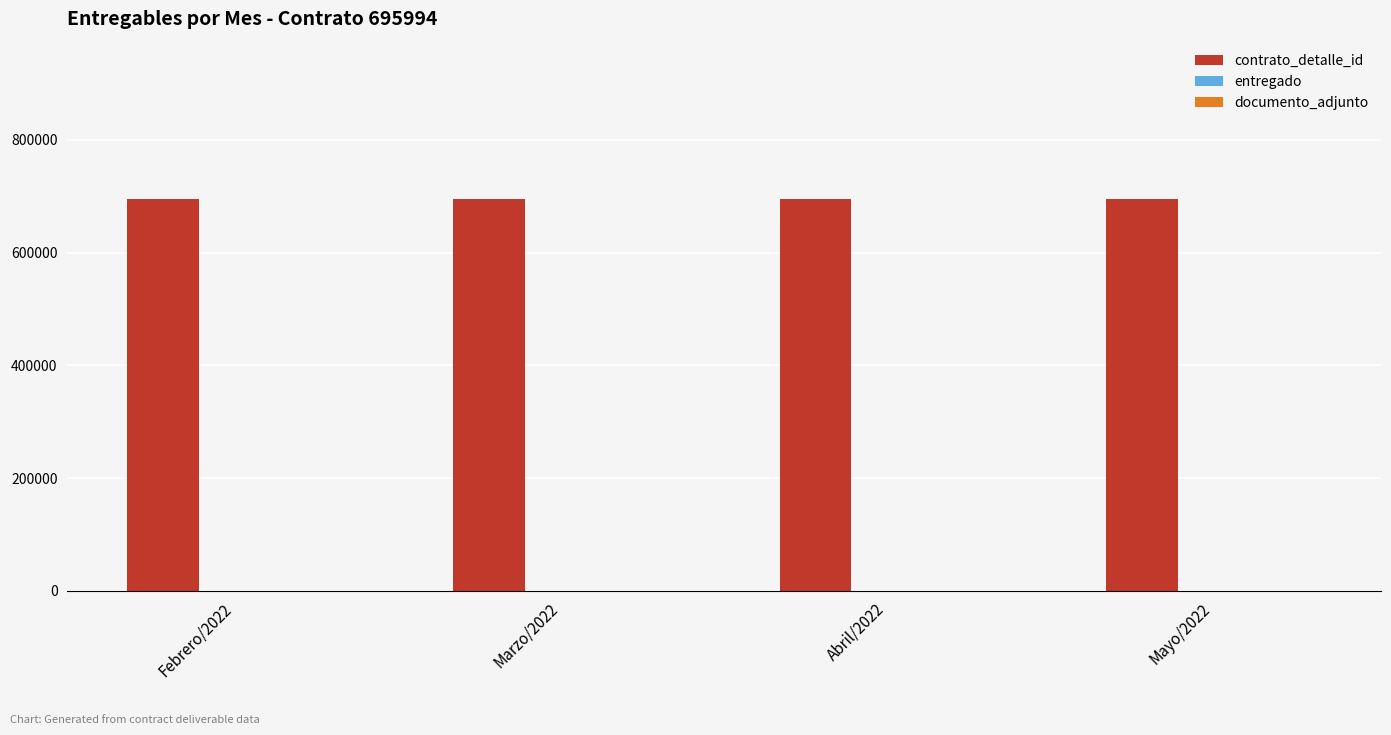

Between Marzo/2022 and Febrero/2022, which is larger?

Marzo/2022